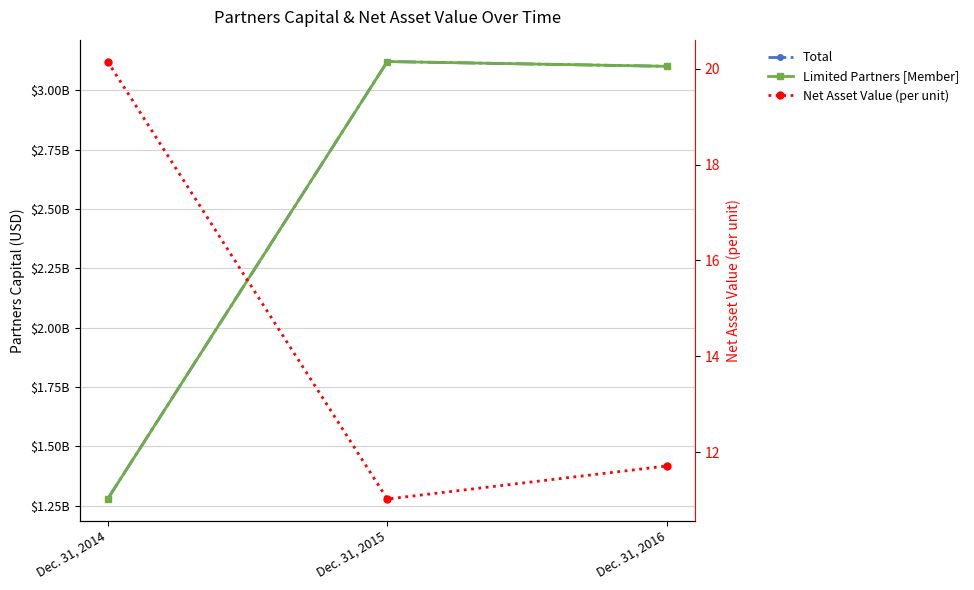

True or false: Net Asset Value (per unit) has a value of 11.7 at Dec. 31, 2016.

True